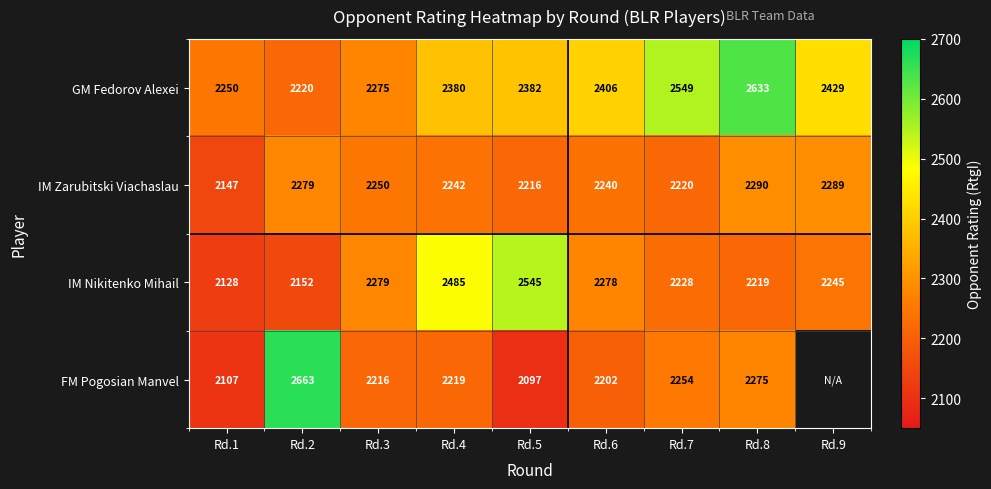

At which category does the chart reach its minimum across all series?

Rd.5